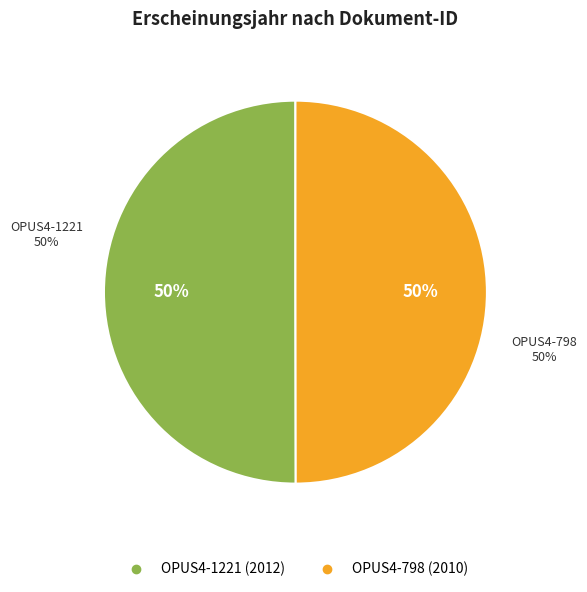

What is the change in value from OPUS4-1221 to OPUS4-798?

-2